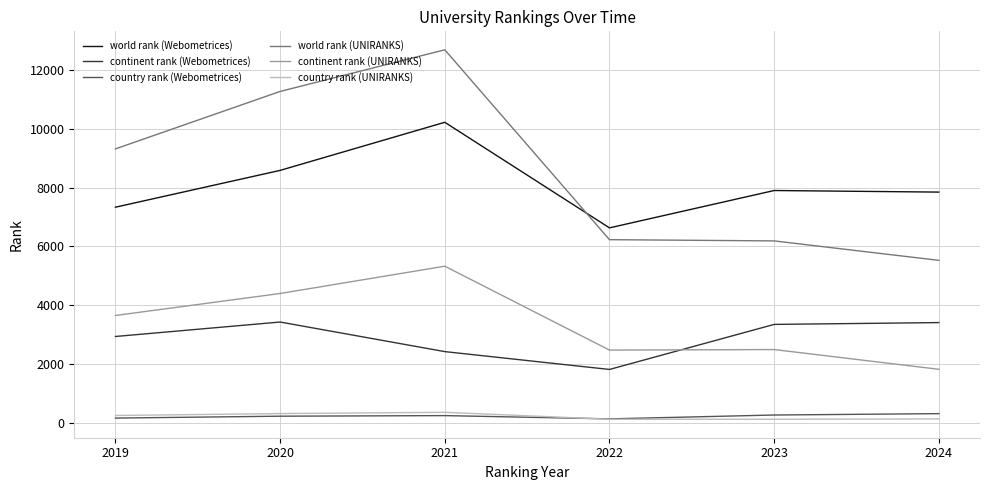

The value of world rank (Webometrices) at 2021 is 6108. True or false?

False